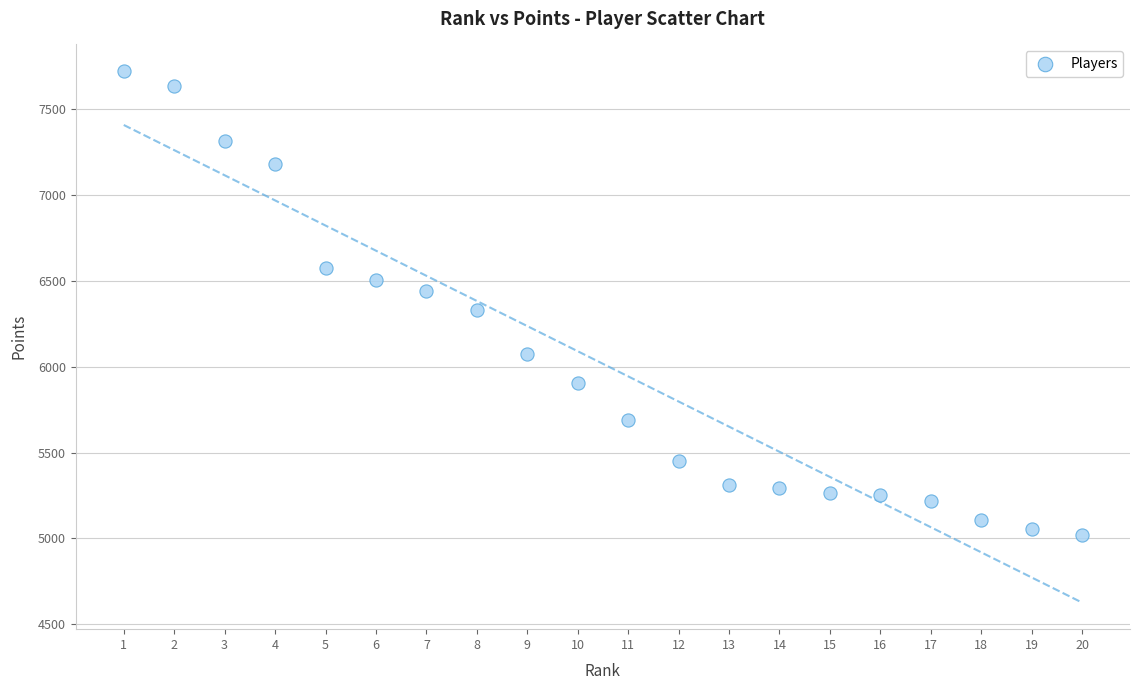

What is the range of X values (max minus min)?

19